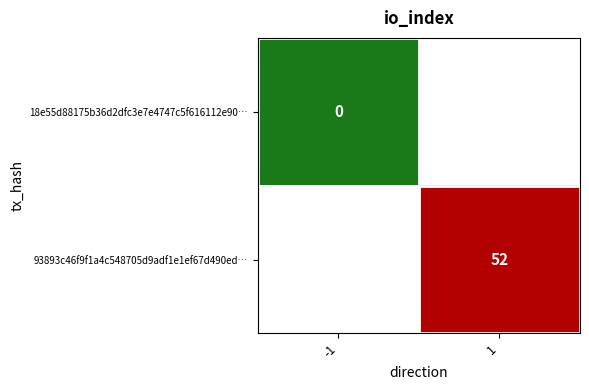

The 93893c46f9f1a4c548705d9adf1e1ef67d490ed… series shows 27 at 1. True or false?

False